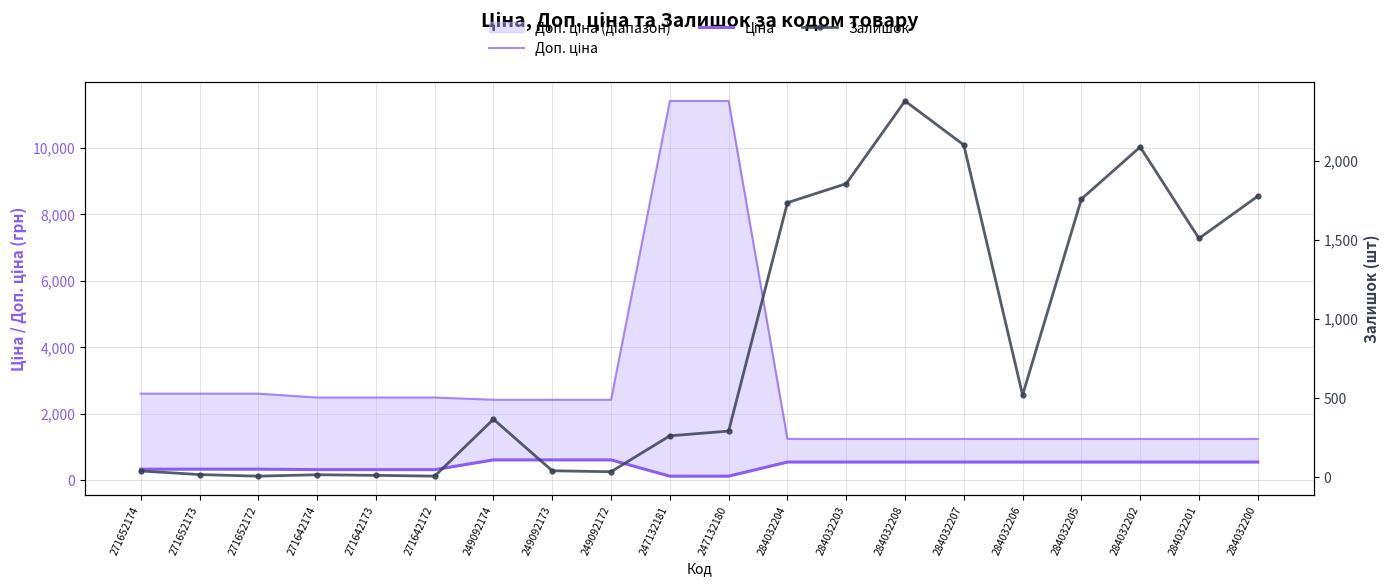

At which category does the chart reach its peak across all series?

247132181